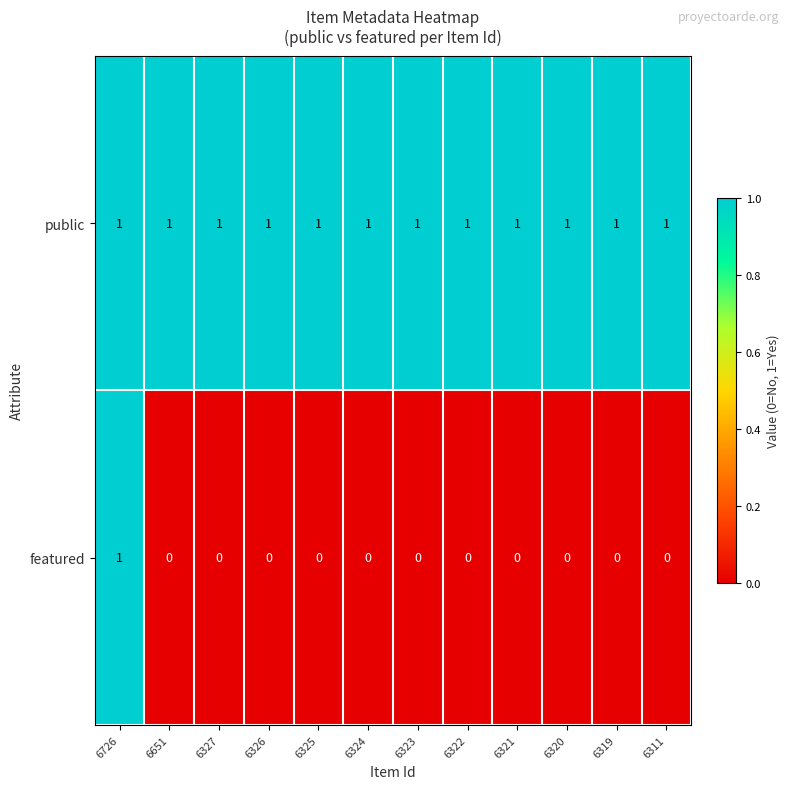

How many values in the featured series exceed 0?

1